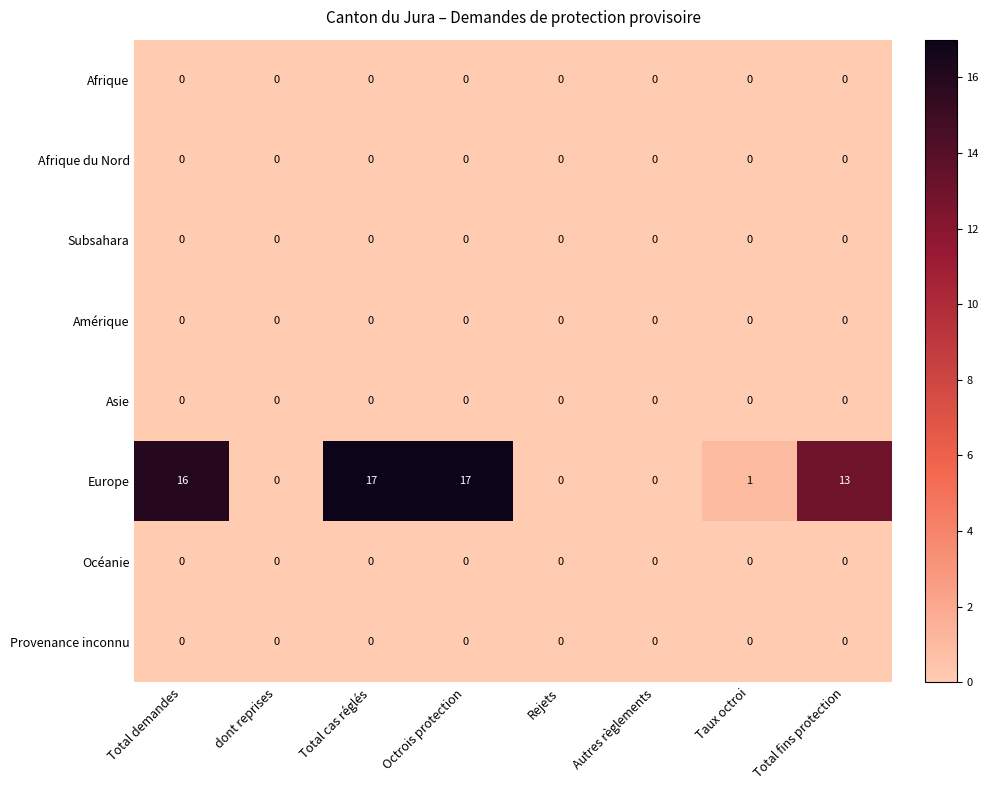

Which series has the largest total across all categories?

Europe